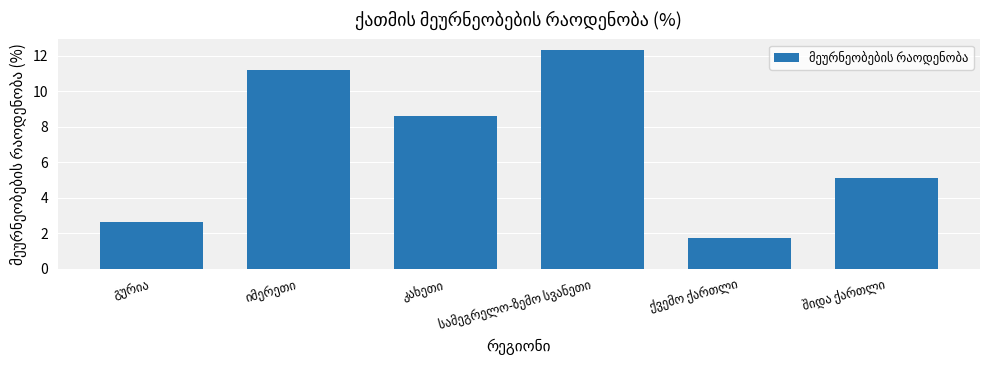

What is the difference between the maximum and minimum values?

10.6